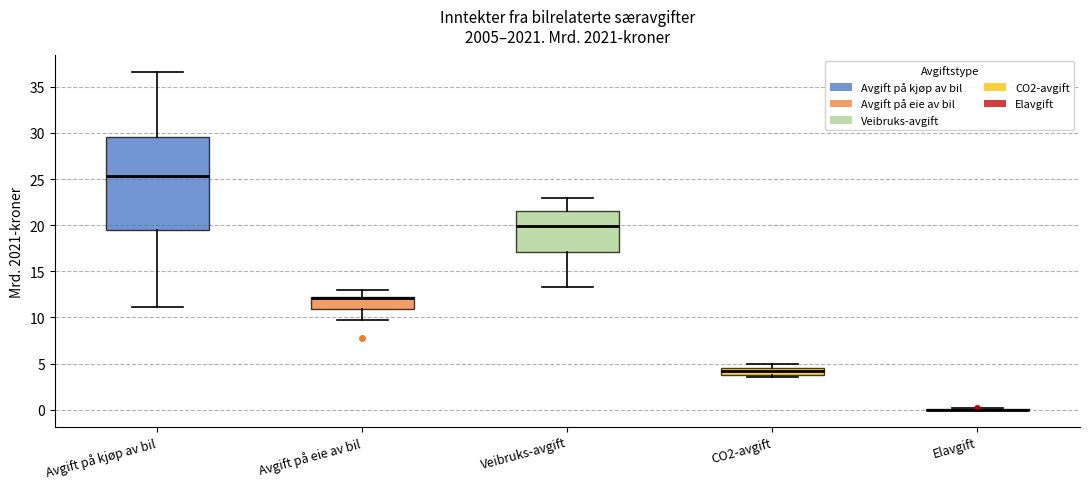

Reading left to right, read every box against the y-axis: the position of its median line, the range the box covers, and the ends of its whiskers. The values are not printed on the chart, so give them approximately, as read against the axis.

Avgift på kjøp av bil: median 25.5, box 19.5 to 29.5, whiskers 11.0 to 36.5
Avgift på eie av bil: median 12.0 (drawn on the box's upper edge), box 11.0 to 12.0, whiskers 10.0 to 13.0
Veibruks-avgift: median 20.0, box 17.0 to 21.5, whiskers 13.5 to 23.0
CO2-avgift: median 4.0 (inside the box), box 4.0 to 4.5, whiskers 3.5 to 5.0
Elavgift: box collapsed to a line at 0.0, whiskers 0.0 to 0.0